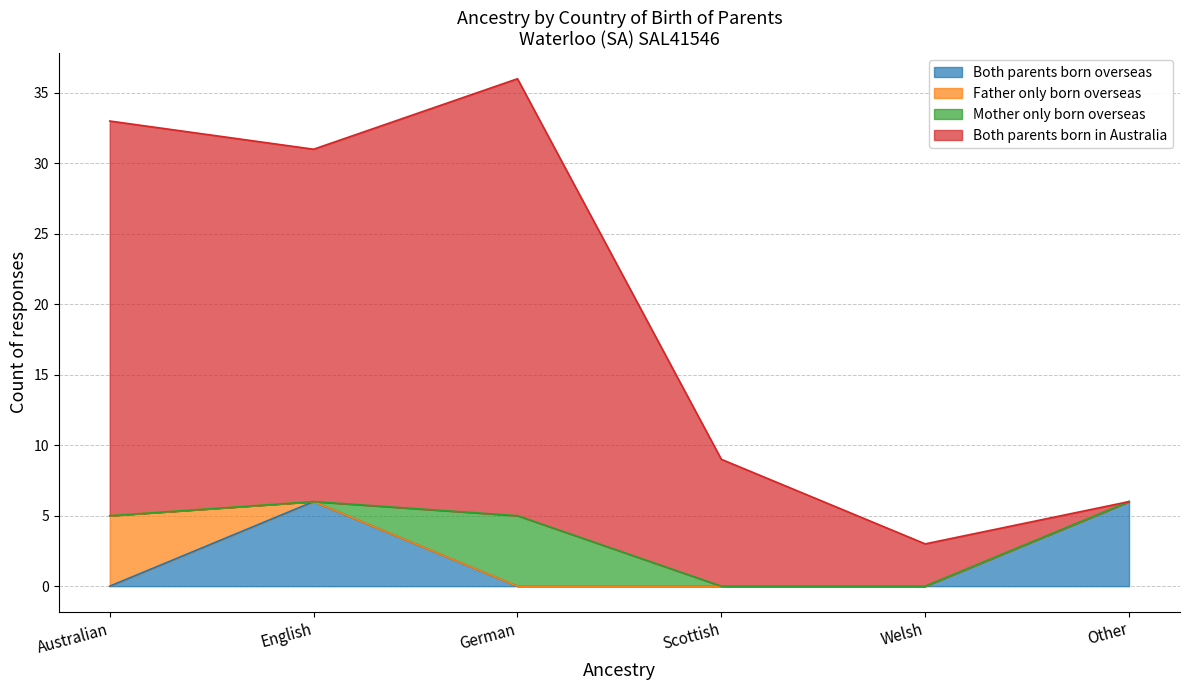

What is the total value across all series at English?

31